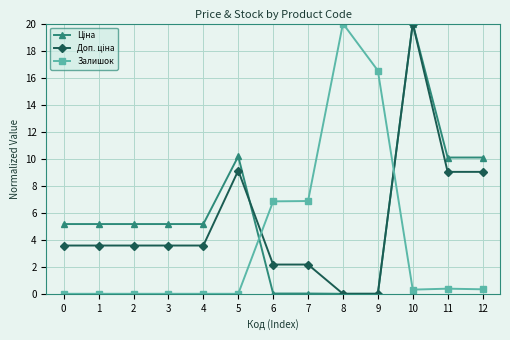

What is the spread (max minus min) of values at 4?

5.2